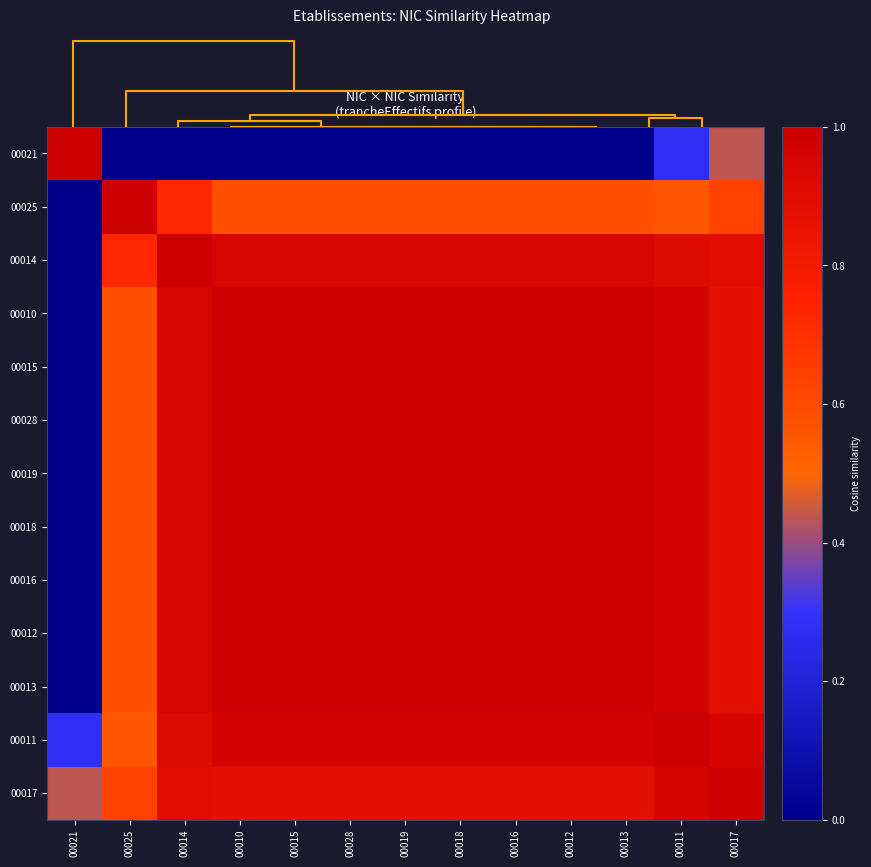

Which label corresponds to the largest value in the chart?

00021